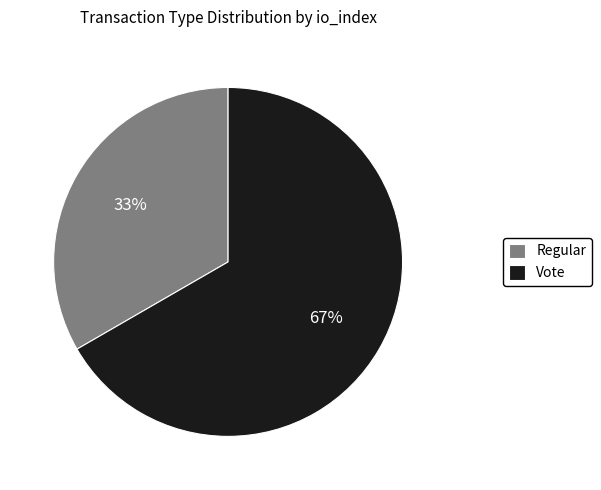

What is the ratio of the value at Regular to the value at Vote?

0.5